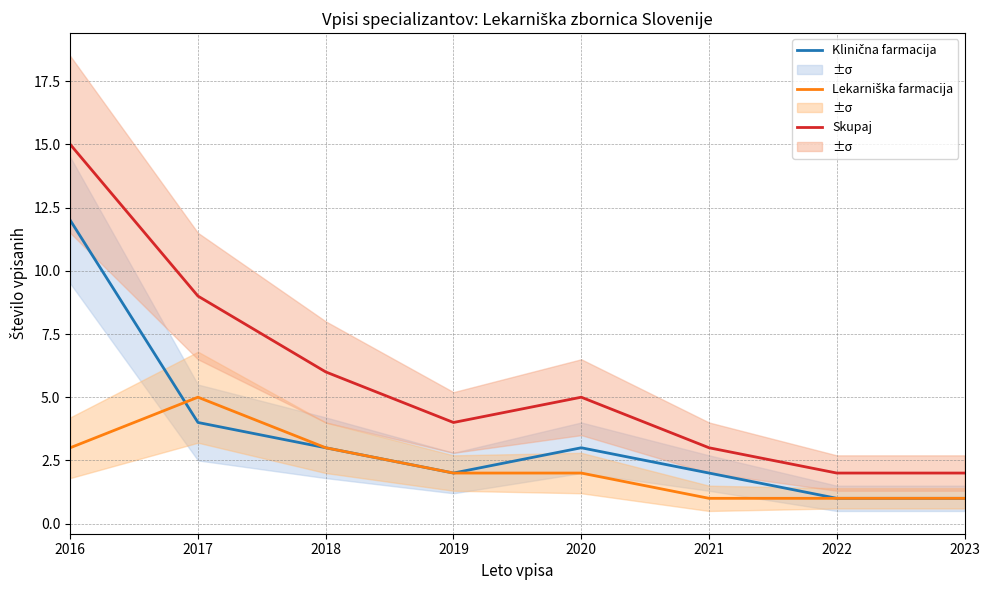

Between 2021 and 2023, which series saw the biggest shift?

Klinična farmacija